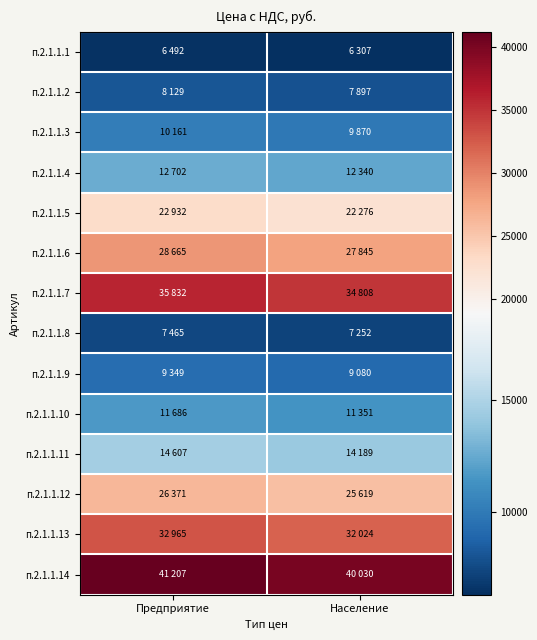

Which label corresponds to the largest value in the chart?

Предприятие